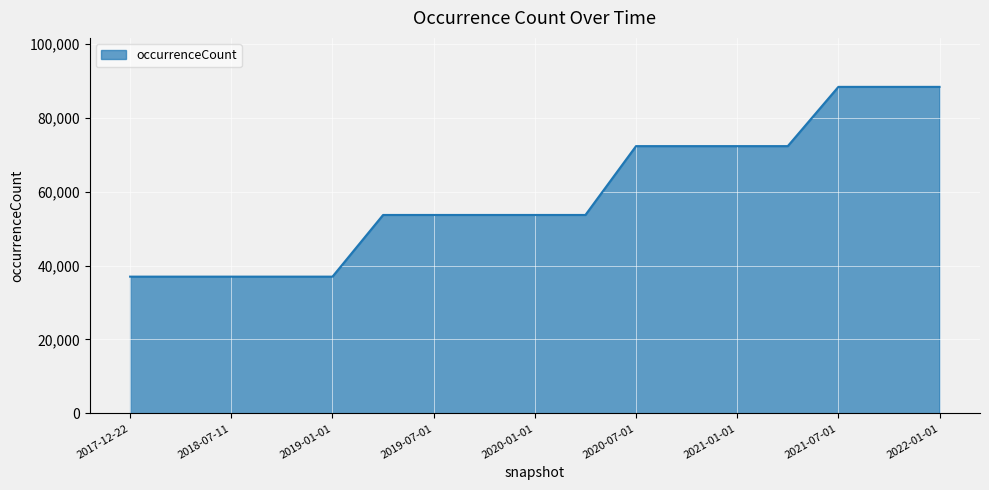

What is the greatest value displayed?

88303